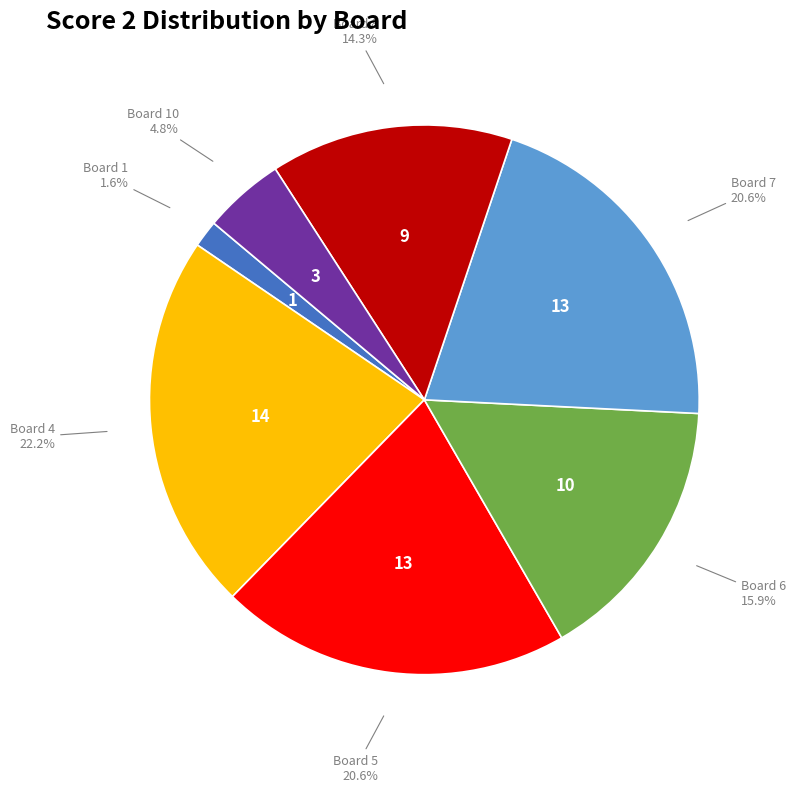

Is there a majority slice in this chart?

No